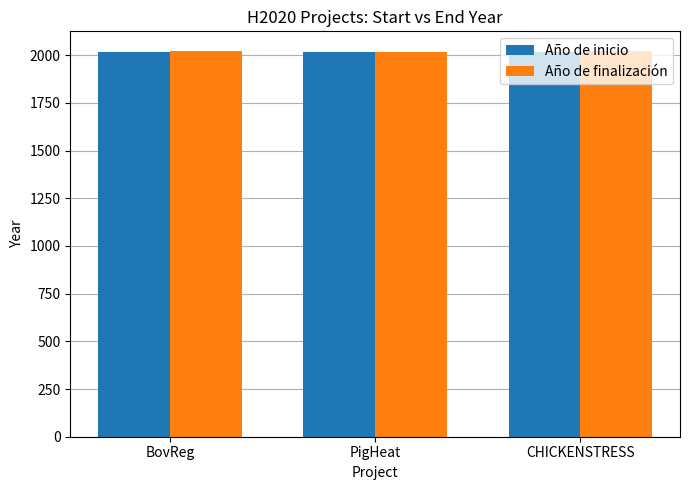

What is the spread (max minus min) of values at BovReg?

5